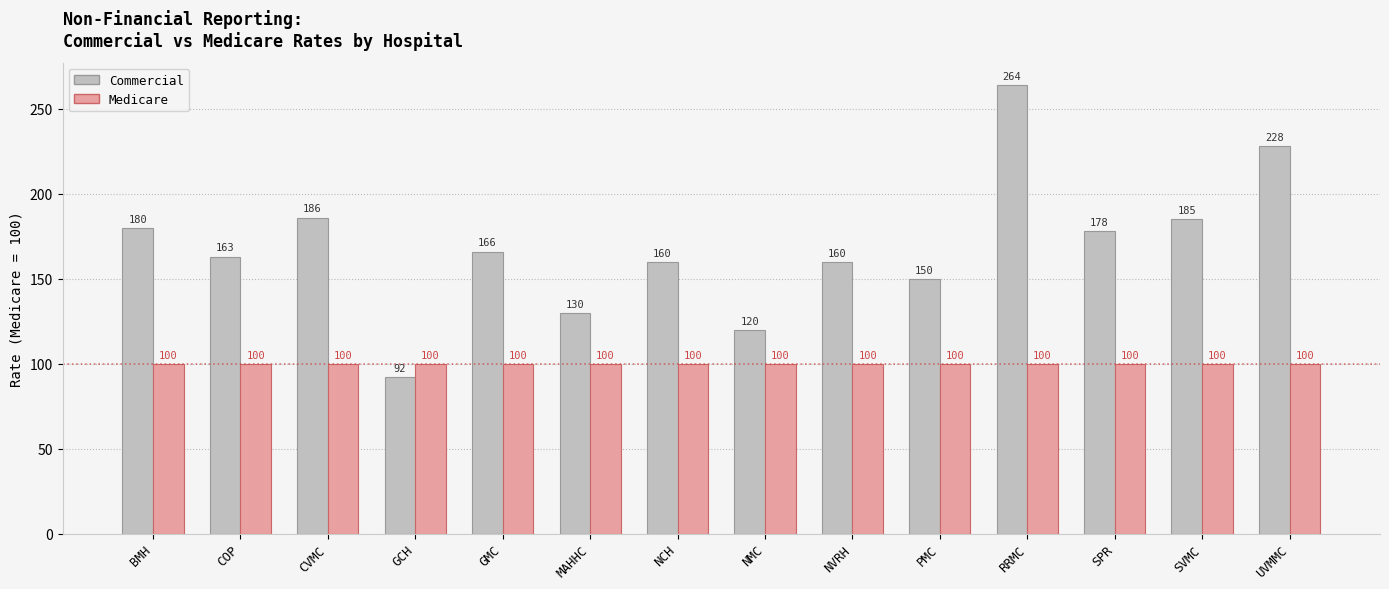

What is the value of the Commercial bar at the 8th from the left?

120